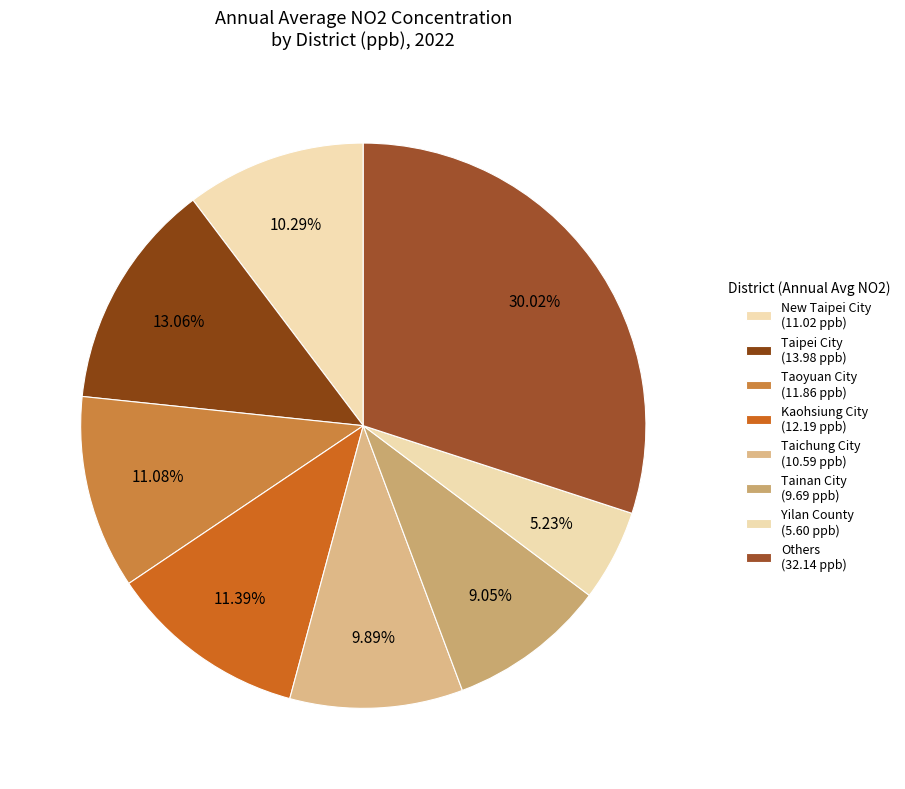

How many slices are in this pie chart?

8